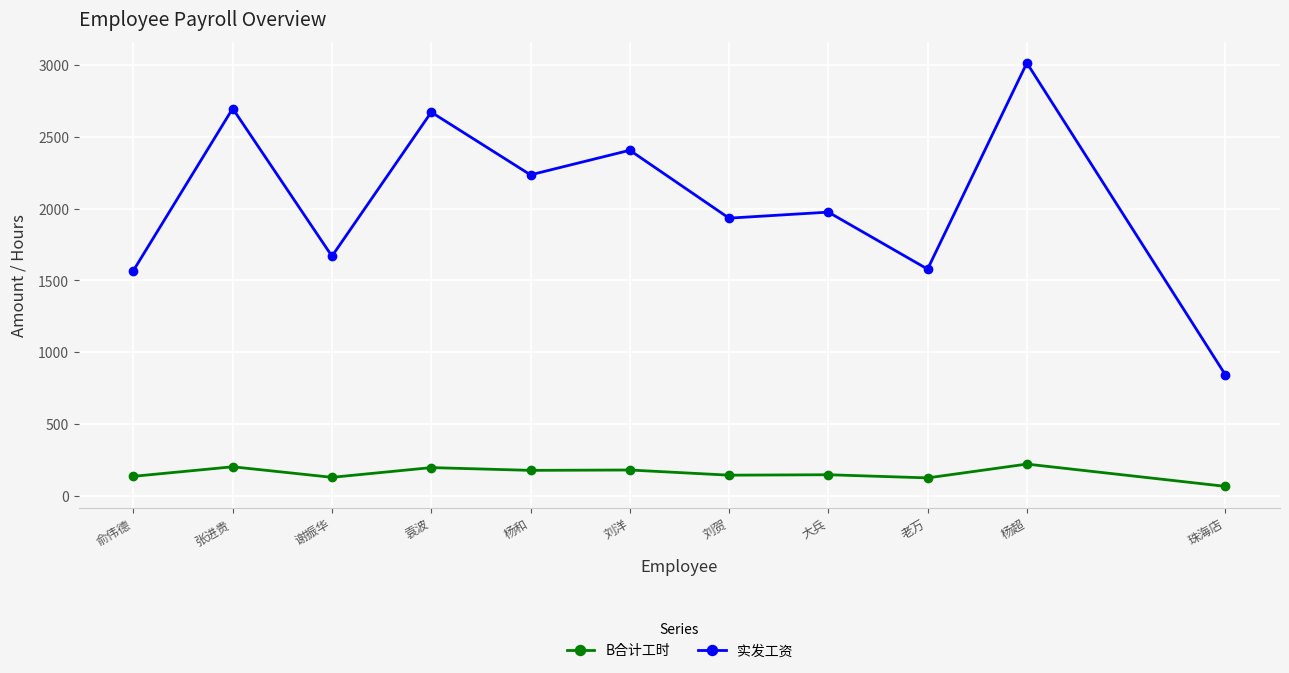

Is it true that 实发工资 equals 2234.8 at 杨和?

True